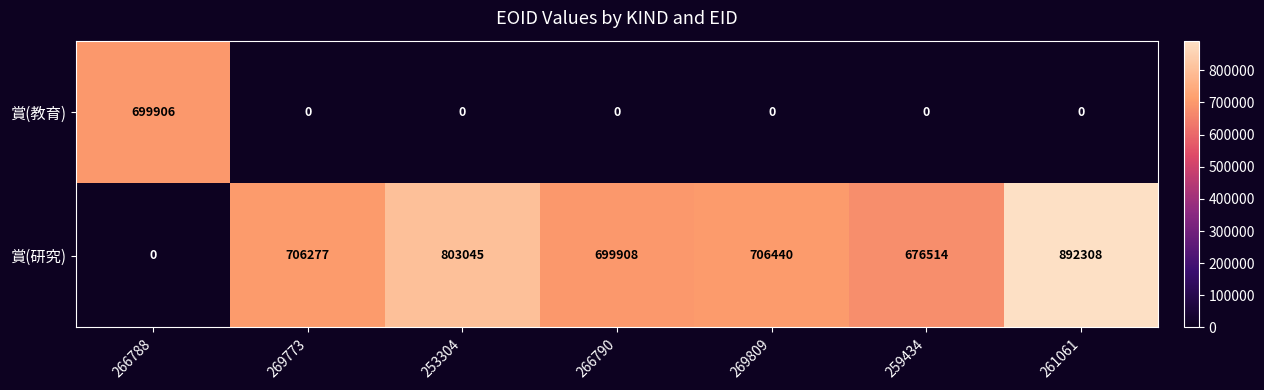

Which series changed the most between 266788 and 266790?

賞(研究)